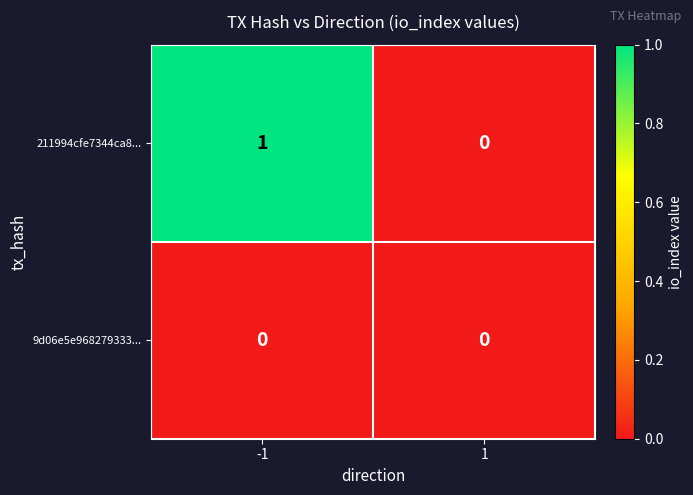

List the series in order of their overall mean, highest first.

211994cfe7344ca8..., 9d06e5e968279333...